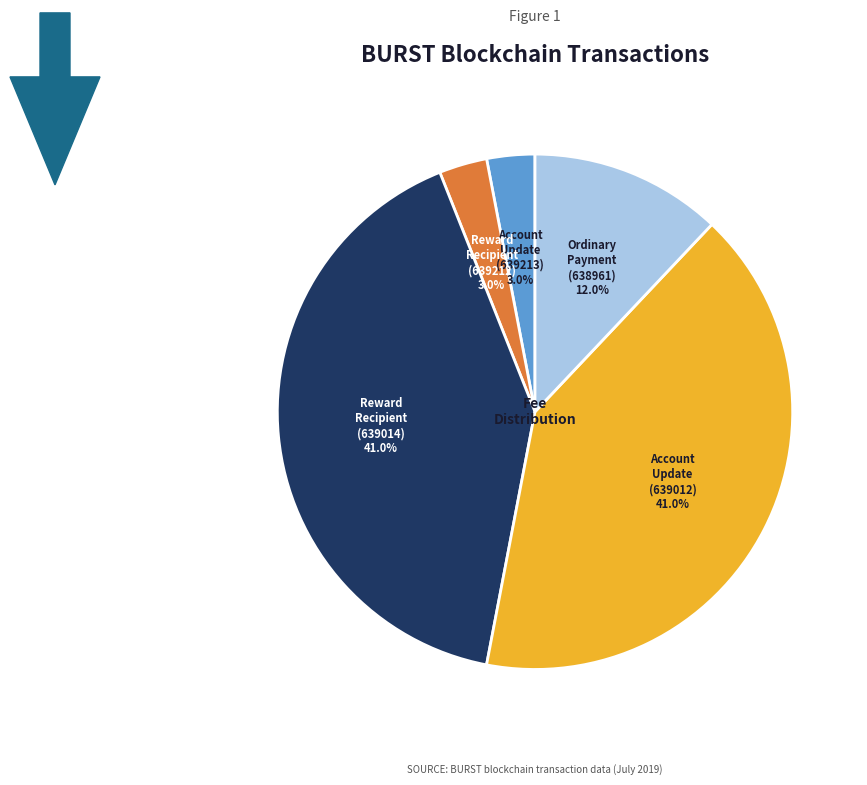

Is there a majority slice in this chart?

No